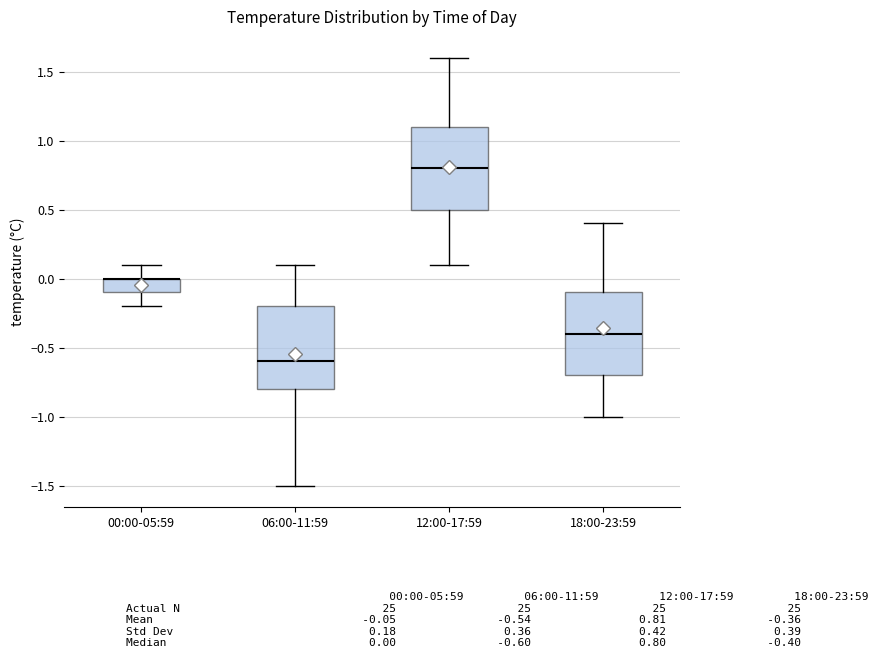

Reading left to right, read every box against the y-axis: the position of its median line, the range the box covers, and the ends of its whiskers. The values are not printed on the chart, so give them approximately, as read against the axis.

00:00-05:59: median 0.0 (drawn on the box's upper edge), box -0.1 to 0.0, whiskers -0.2 to 0.1
06:00-11:59: median -0.6, box -0.8 to -0.2, whiskers -1.5 to 0.1
12:00-17:59: median 0.8, box 0.5 to 1.1, whiskers 0.1 to 1.6
18:00-23:59: median -0.4, box -0.7 to -0.1, whiskers -1.0 to 0.4